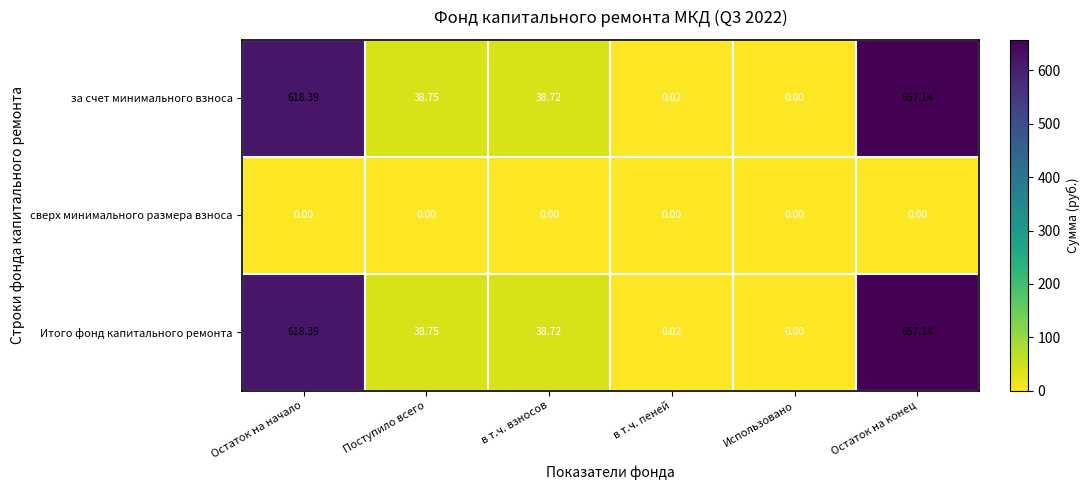

Which category has the highest value in the Итого фонд капитального ремонта series?

Остаток на конец